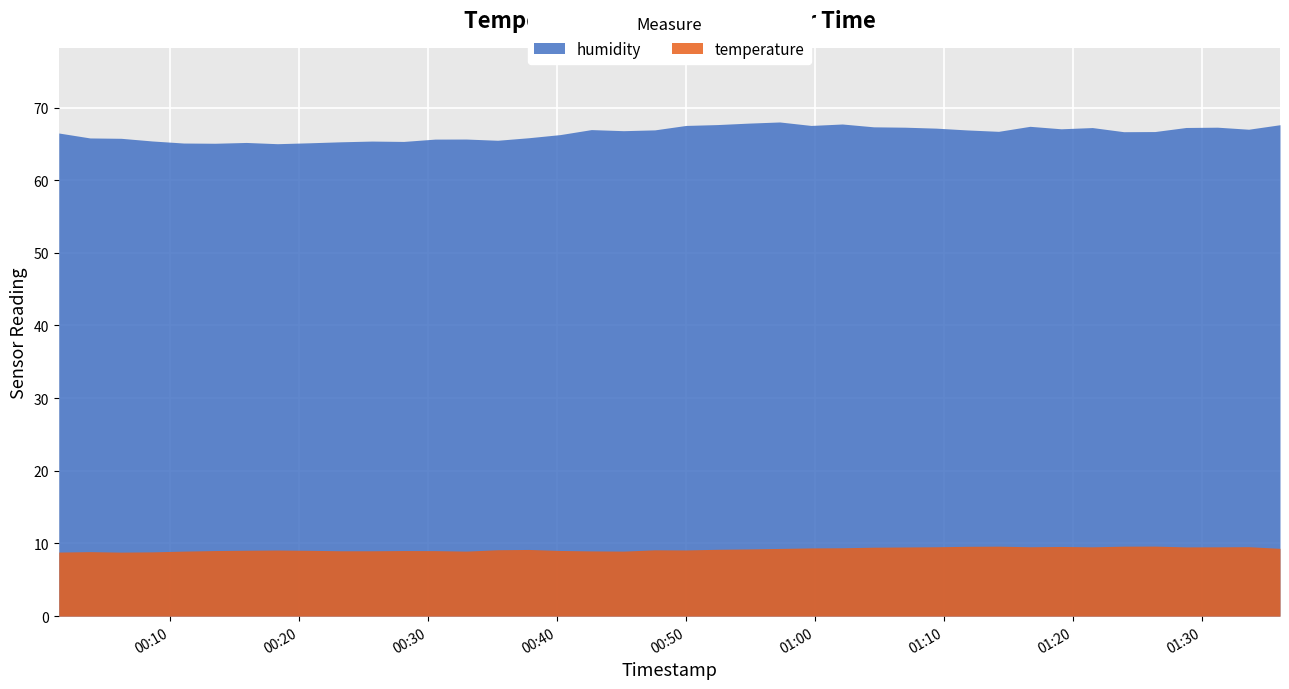

Which series has the largest range (max minus min)?

humidity